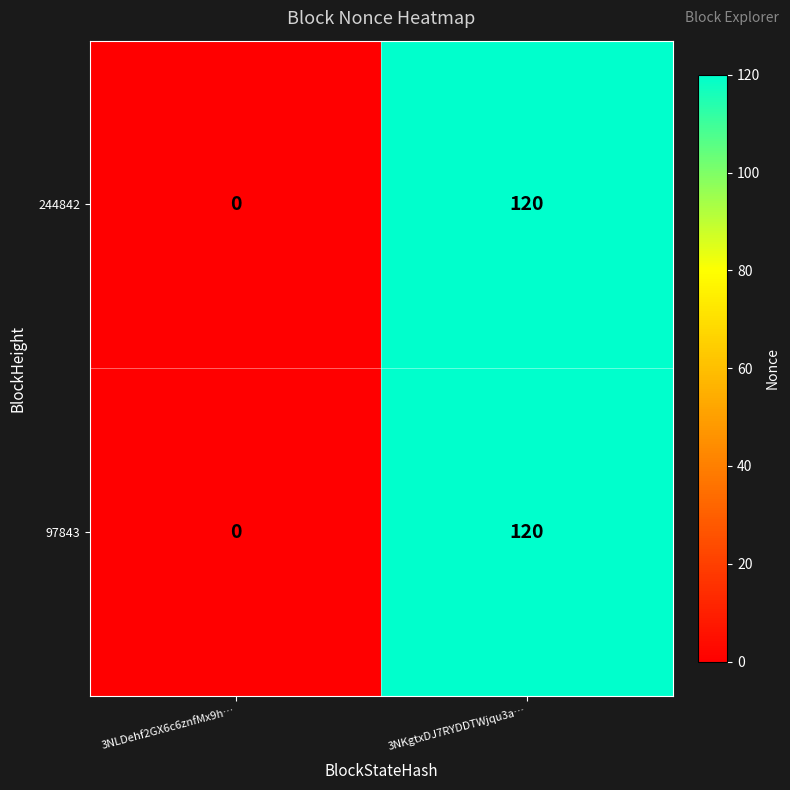

List the labels in order of 244842 value, largest first.

3NKgtxDJ7RYDDTWjqu3a…, 3NLDehf2GX6c6znfMx9h…